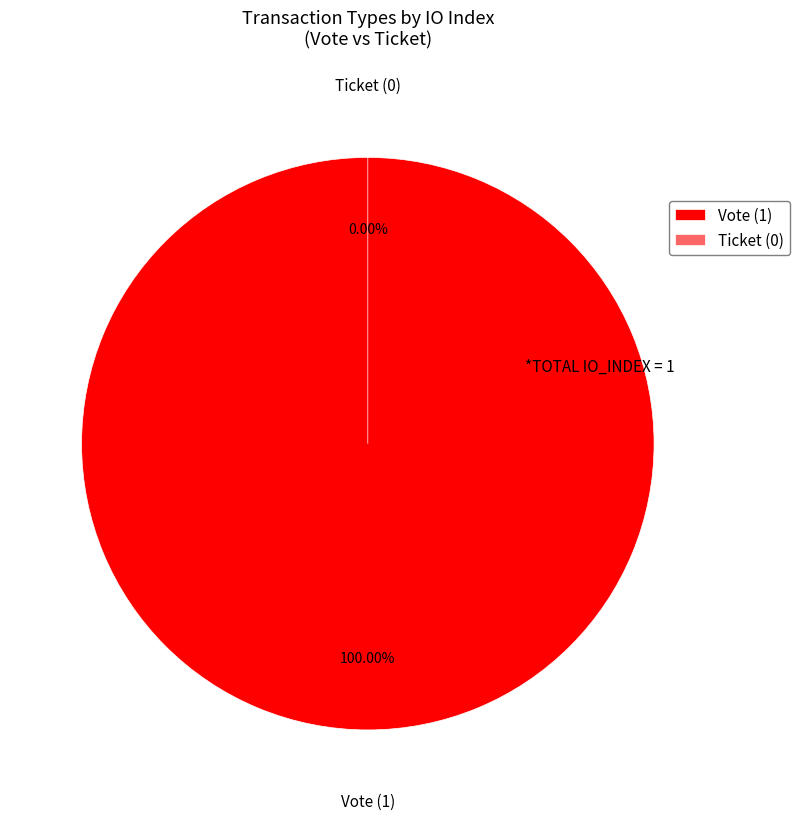

To the nearest percent, what is the average slice percentage?

50%